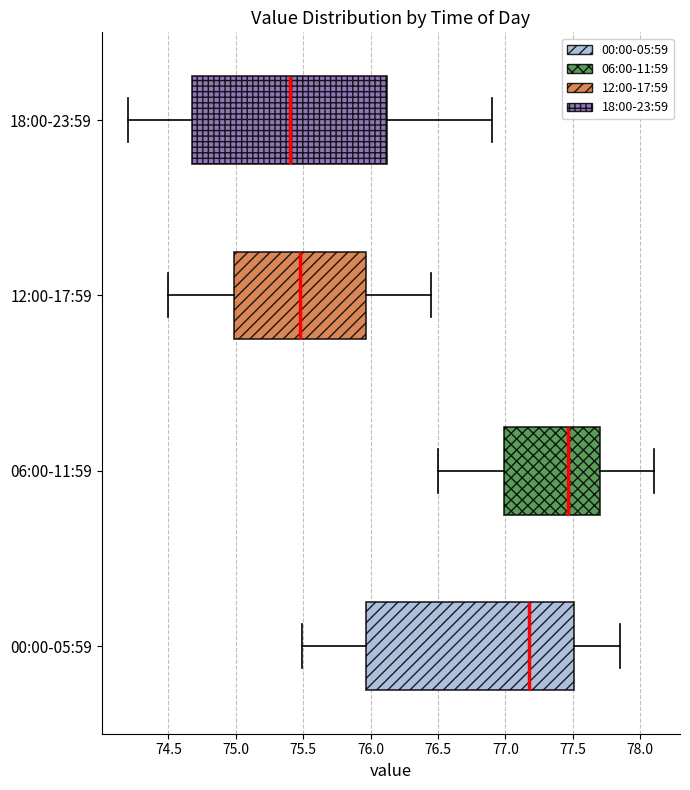

Where does the median line of the box for 18:00-23:59 sit on the x-axis? The values are not printed on the chart, so give them approximately, as read against the axis.

75.40